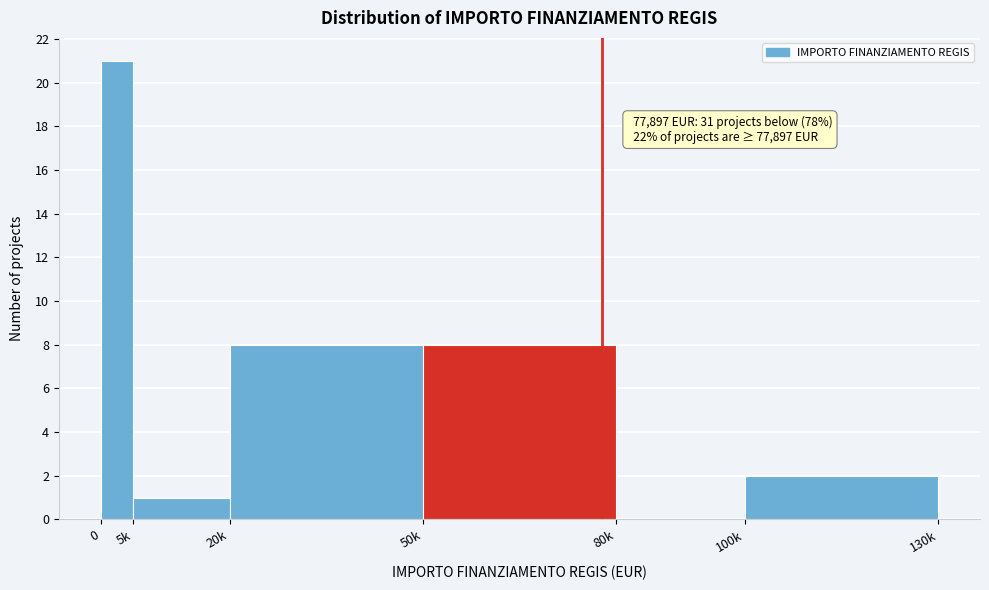

Reading left to right, what are all the values shown in this chart?

0=21	5k=1	20k=8	50k=8	80k=0	100k=2